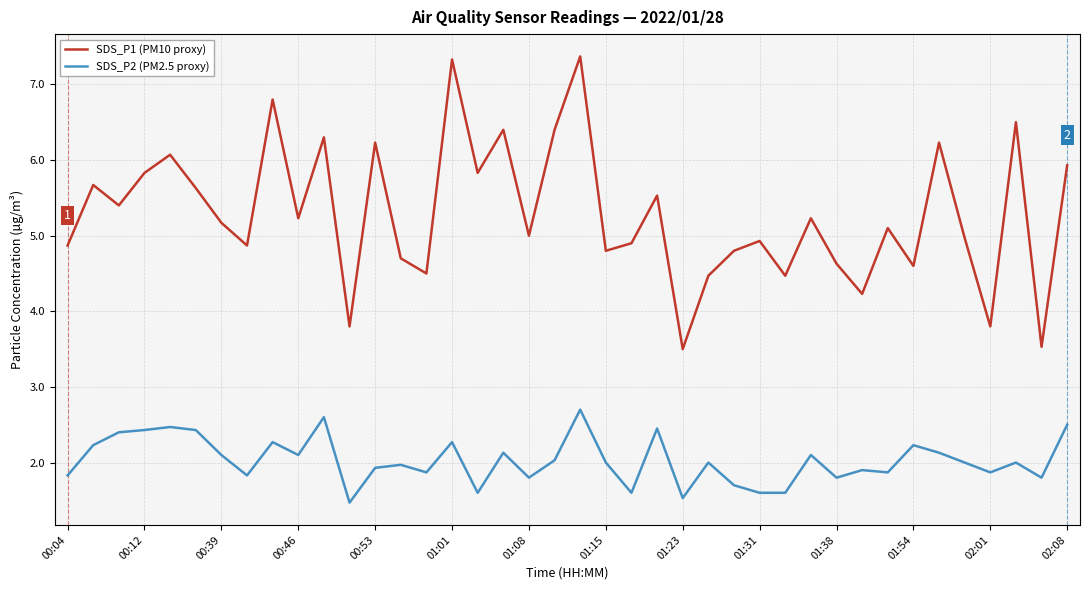

Which series has the largest total across all categories?

SDS_P1 (PM10 proxy)